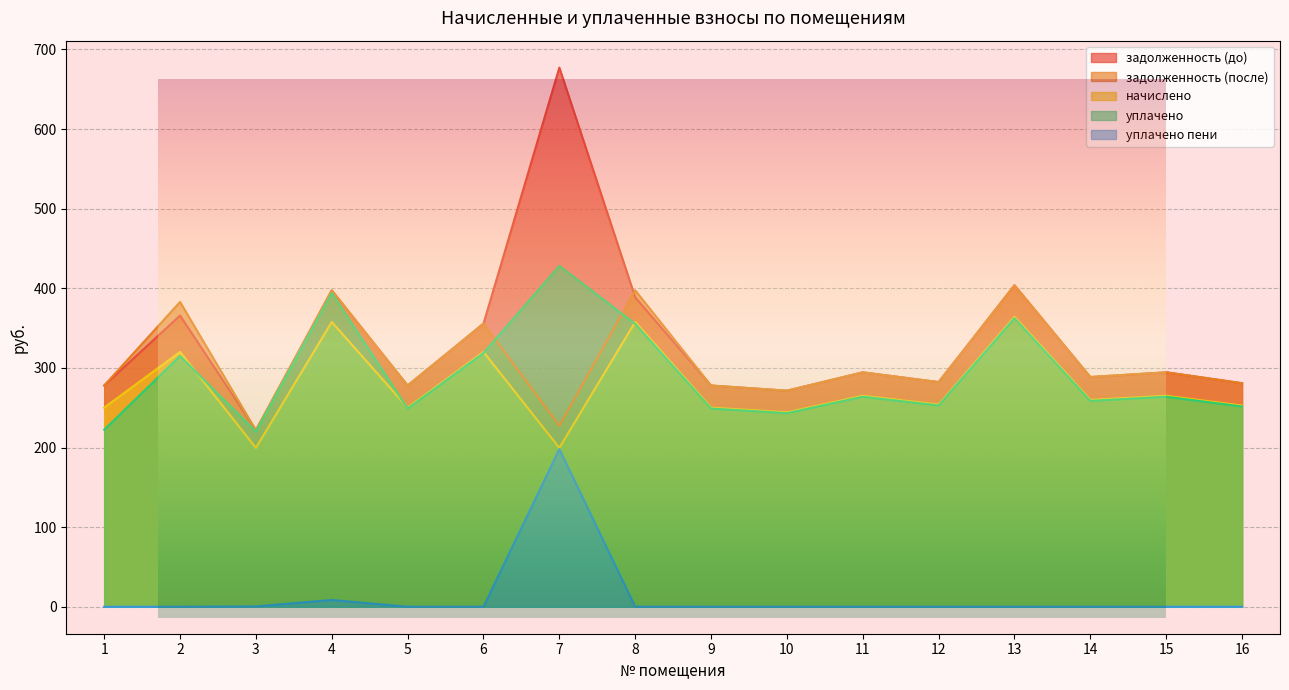

Which series changed the most between 5 and 12?

задолженность (до)